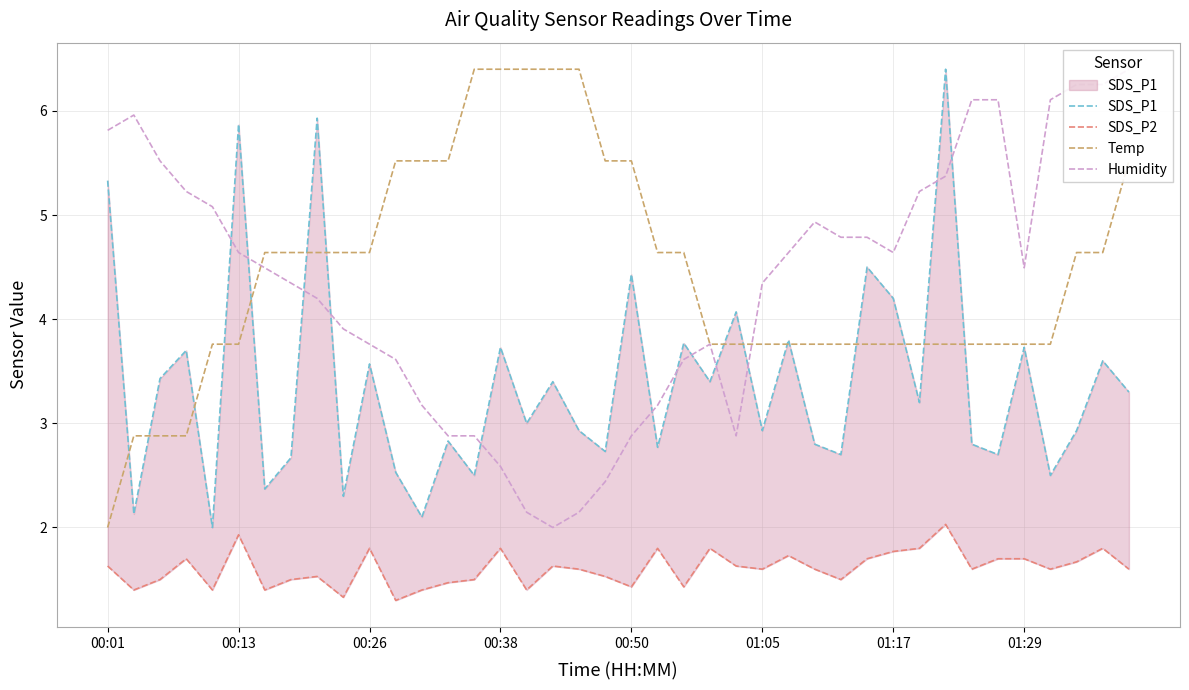

Between 38 and 27, which is larger?

38